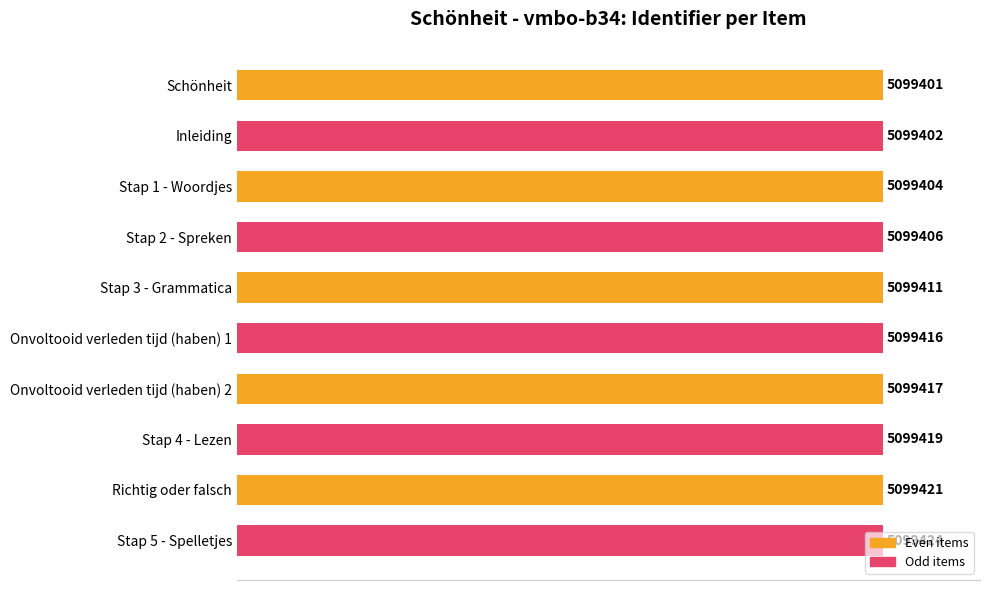

Are the bars horizontal?

Yes